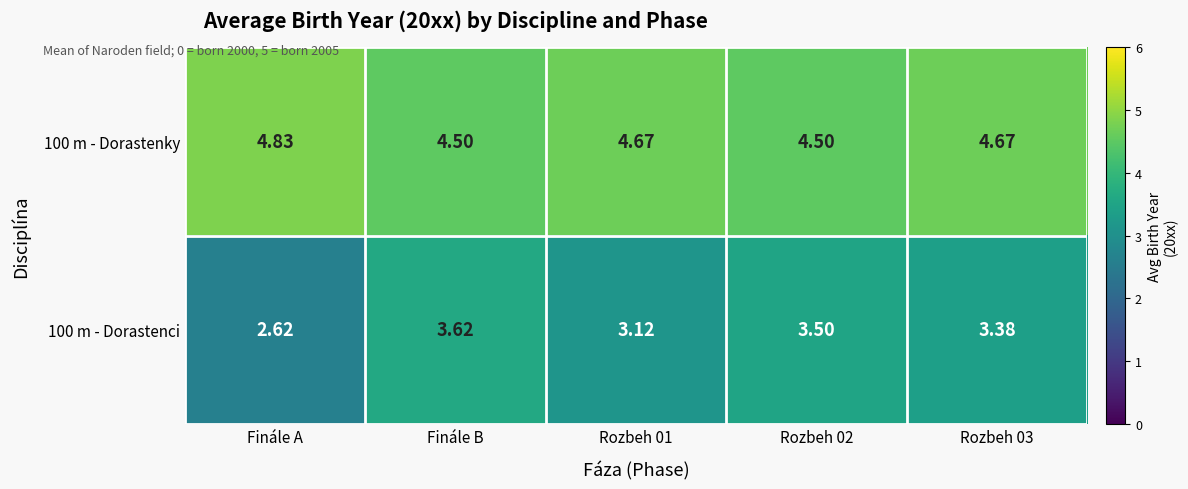

List the series in order of their peak value, highest first.

100 m - Dorastenky, 100 m - Dorastenci